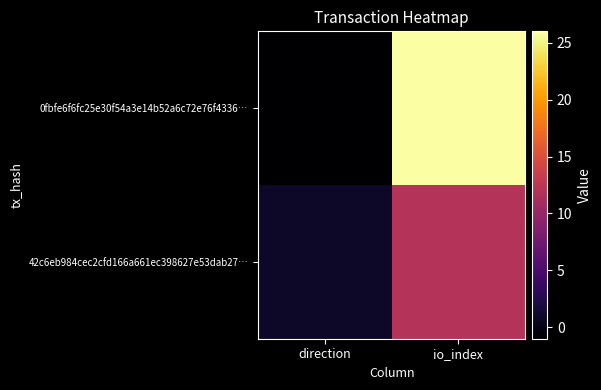

Which series has the largest total across all categories?

0fbfe6f6fc25e30f54a3e14b52a6c72e76f4336…